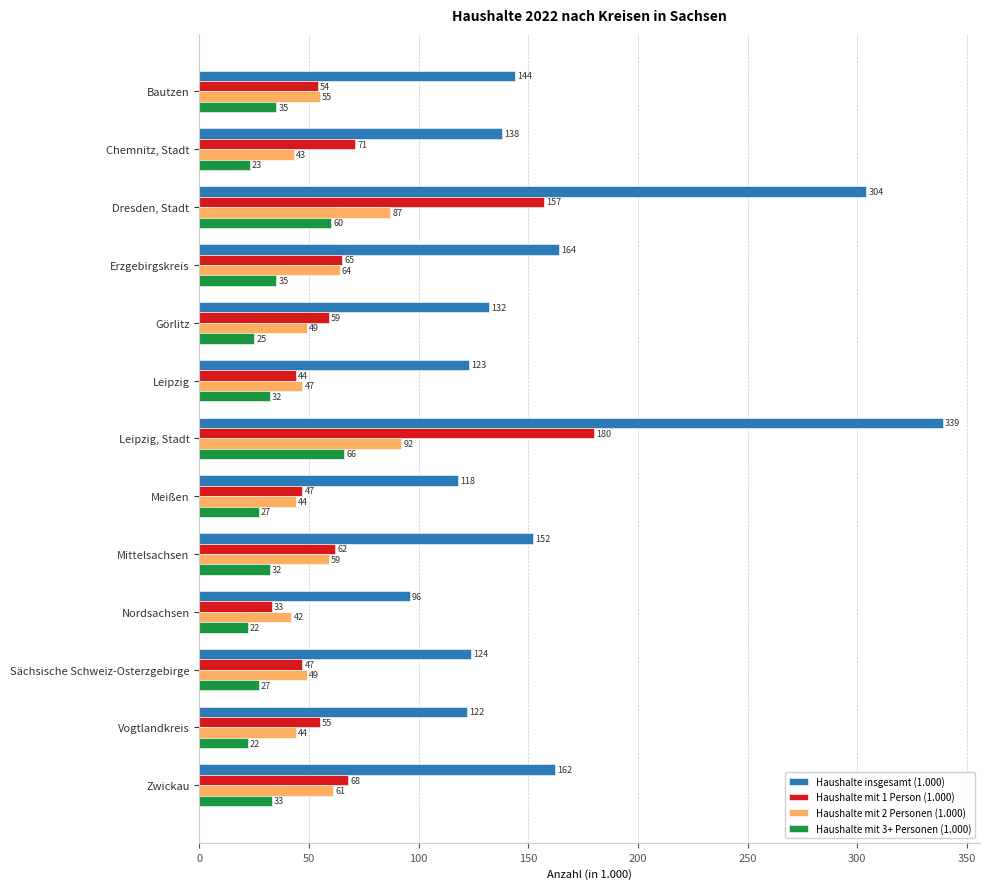

Between Dresden, Stadt and Mittelsachsen, which series saw the biggest shift?

Haushalte insgesamt (1.000)